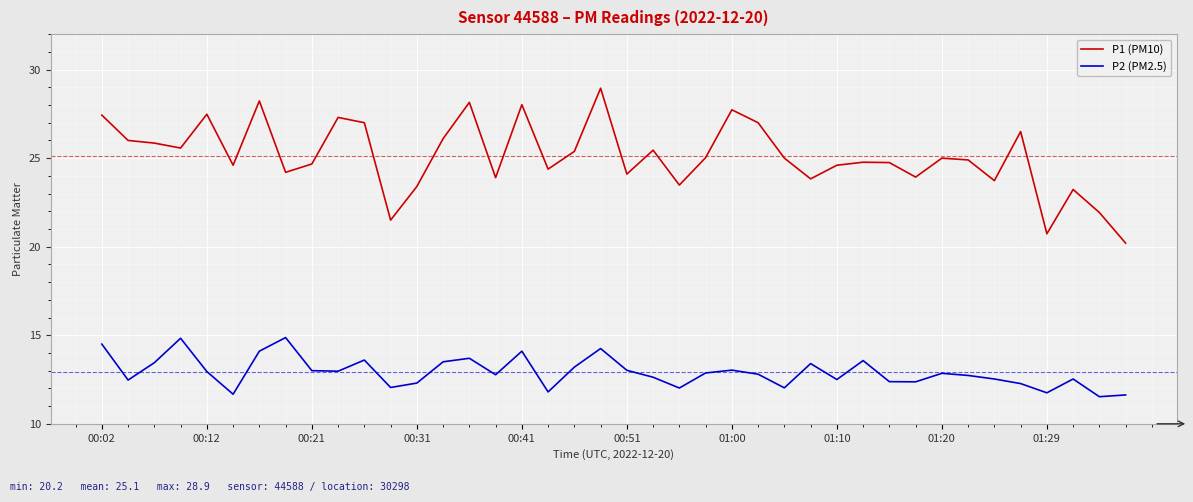

True or false: P1 (PM10) and P2 (PM2.5) intersect in this chart.

False